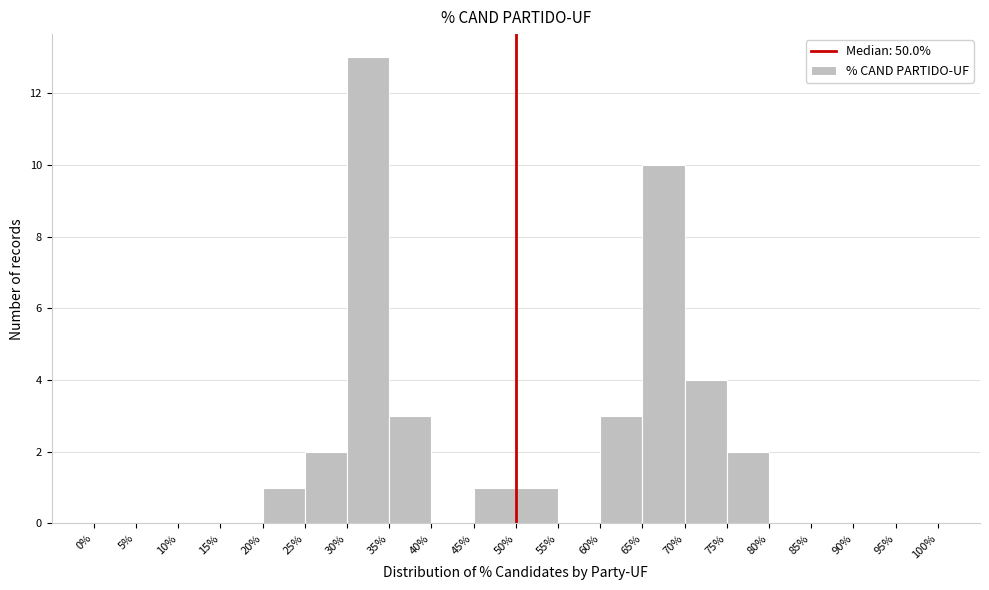

Reading left to right, transcribe this chart: for each bar, give the range it covers on the x-axis and its height. The values are not printed on the chart, so give them approximately, as read against the axis.

0% to 5%: 0
5% to 10%: 0
10% to 15%: 0
15% to 20%: 0
20% to 25%: 1
25% to 30%: 2
30% to 35%: 13
35% to 40%: 3
40% to 45%: 0
45% to 50%: 1
50% to 55%: 1
55% to 60%: 0
60% to 65%: 3
65% to 70%: 10
70% to 75%: 4
75% to 80%: 2
80% to 85%: 0
85% to 90%: 0
90% to 95%: 0
95% to 100%: 0